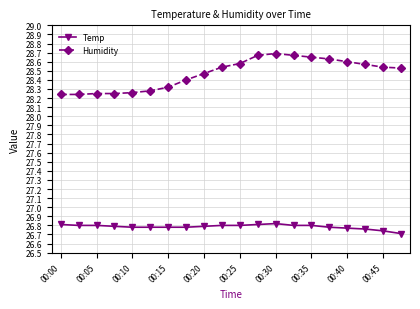

Rank the series by their maximum value, from highest to lowest.

Humidity, Temp